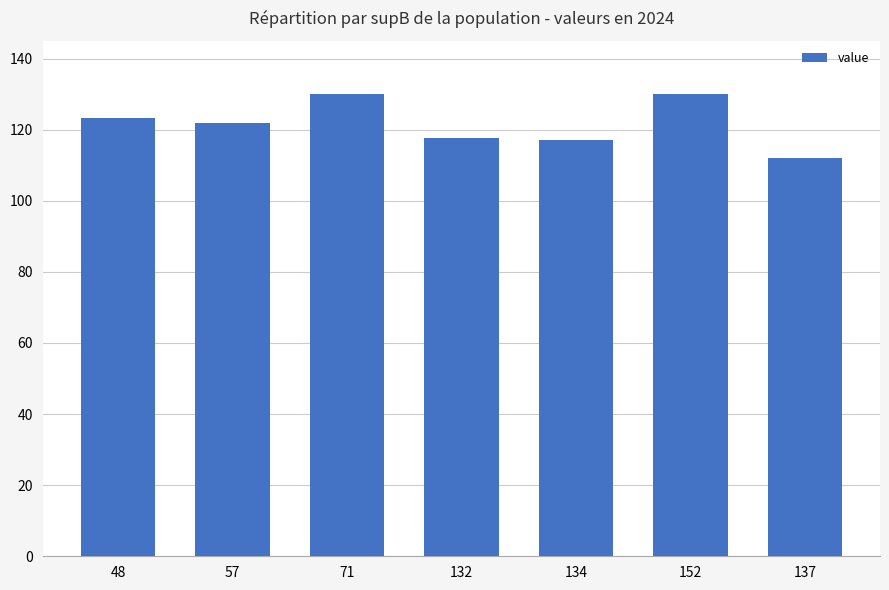

What is the smallest value displayed?

112.0